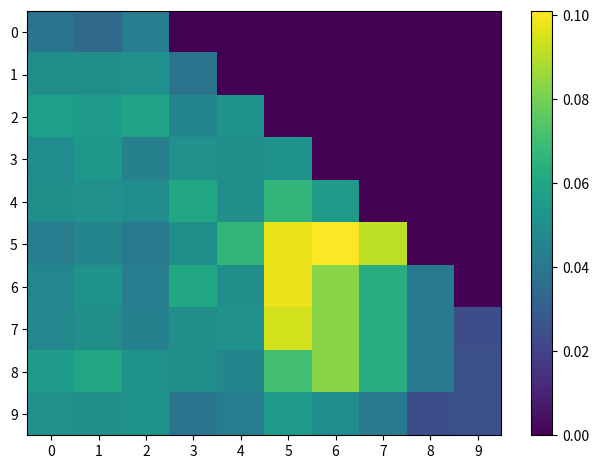

Reading left to right, what are all the values shown in this chart?

0: 0=0.0	1=0.0	2=0.0	3=0.0	4=0.0	5=0.0	6=0.0	7=0.0	8=0.0	9=0.0
1: 0=0.1	1=0.1	2=0.1	3=0.0	4=0.0	5=0.0	6=0.0	7=0.0	8=0.0	9=0.0
2: 0=0.1	1=0.1	2=0.1	3=0.0	4=0.1	5=0.0	6=0.0	7=0.0	8=0.0	9=0.0
3: 0=0.0	1=0.1	2=0.0	3=0.1	4=0.1	5=0.1	6=0.0	7=0.0	8=0.0	9=0.0
4: 0=0.1	1=0.1	2=0.0	3=0.1	4=0.1	5=0.1	6=0.1	7=0.0	8=0.0	9=0.0
5: 0=0.0	1=0.0	2=0.0	3=0.1	4=0.1	5=0.1	6=0.1	7=0.1	8=0.0	9=0.0
6: 0=0.0	1=0.1	2=0.0	3=0.1	4=0.1	5=0.1	6=0.1	7=0.1	8=0.0	9=0.0
7: 0=0.0	1=0.1	2=0.0	3=0.1	4=0.1	5=0.1	6=0.1	7=0.1	8=0.0	9=0.0
8: 0=0.1	1=0.1	2=0.1	3=0.1	4=0.0	5=0.1	6=0.1	7=0.1	8=0.0	9=0.0
9: 0=0.1	1=0.1	2=0.1	3=0.0	4=0.0	5=0.1	6=0.0	7=0.0	8=0.0	9=0.0